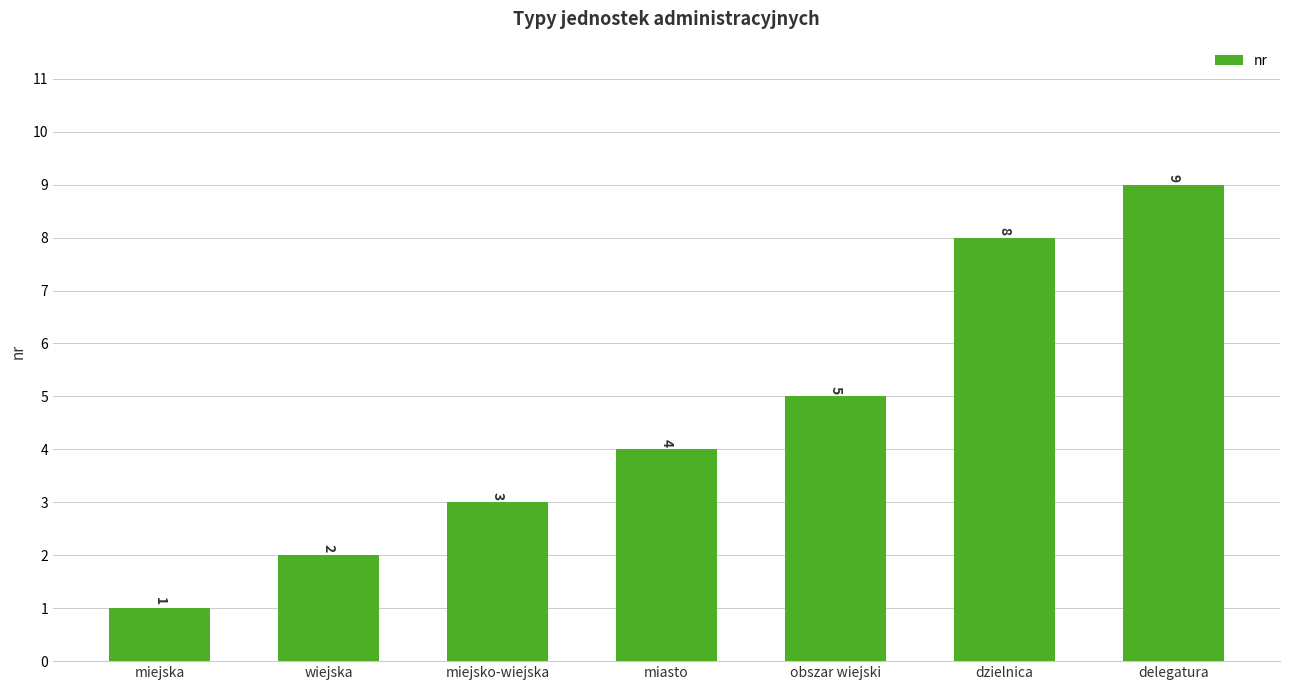

At which category does the chart reach its minimum across all series?

miejska